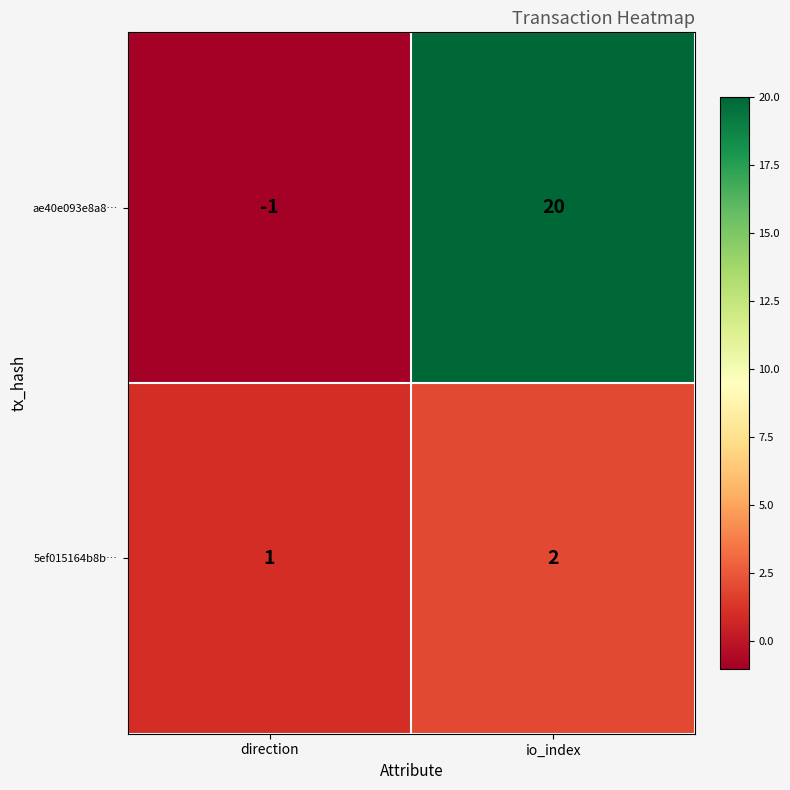

What is the spread (max minus min) of values at io_index?

18